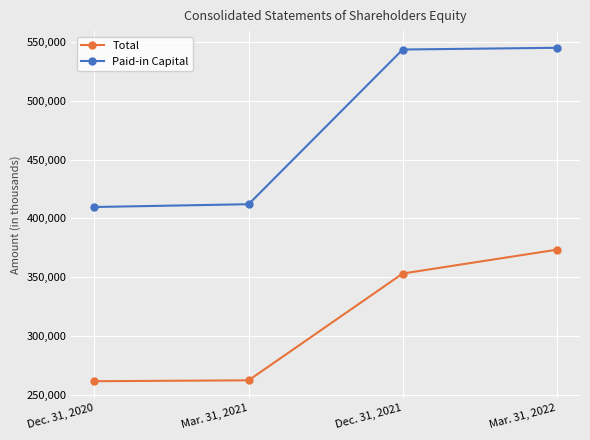

The value of Paid-in Capital at Mar. 31, 2022 is 545311. True or false?

True